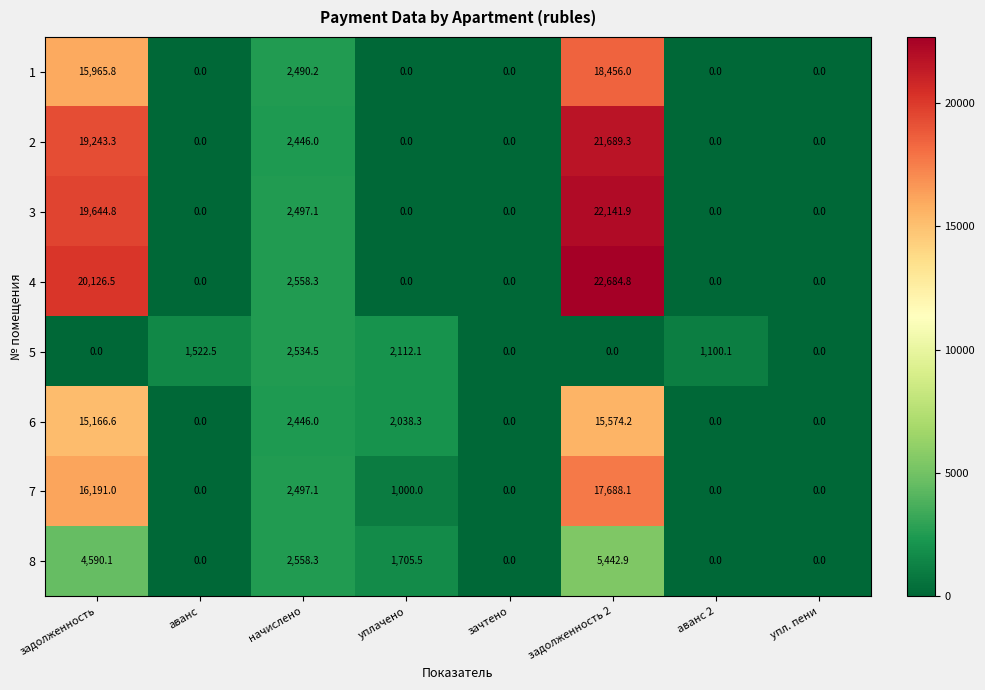

Read the 6 value at начислено.

2446.0